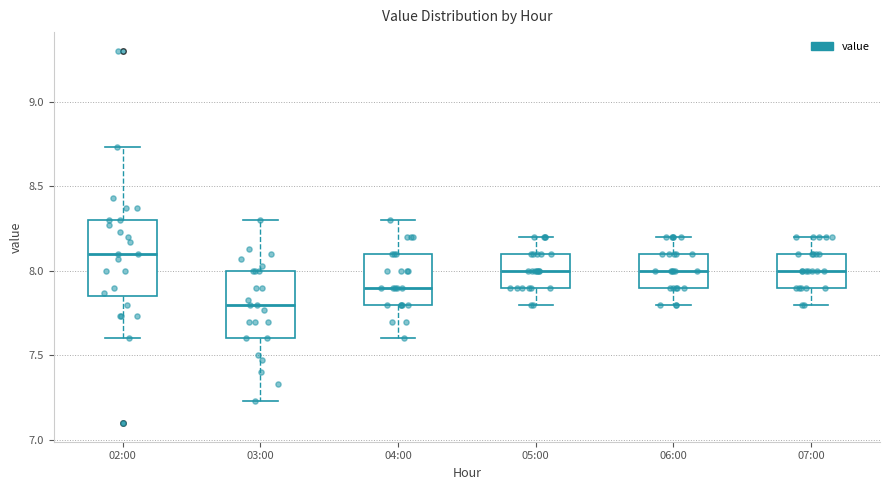

Reading left to right, transcribe this box plot: for each box, give where its median line is, the range the box spans, and where its two whiskers end, as read against the y-axis. The values are not printed on the chart, so give them approximately, as read against the axis.

02:00: median 8.10, box 7.85 to 8.30, whiskers 7.60 to 8.75
03:00: median 7.80, box 7.60 to 8.00, whiskers 7.25 to 8.30
04:00: median 7.90, box 7.80 to 8.10, whiskers 7.60 to 8.30
05:00: median 8.00, box 7.90 to 8.10, whiskers 7.80 to 8.20
06:00: median 8.00, box 7.90 to 8.10, whiskers 7.80 to 8.20
07:00: median 8.00, box 7.90 to 8.10, whiskers 7.80 to 8.20